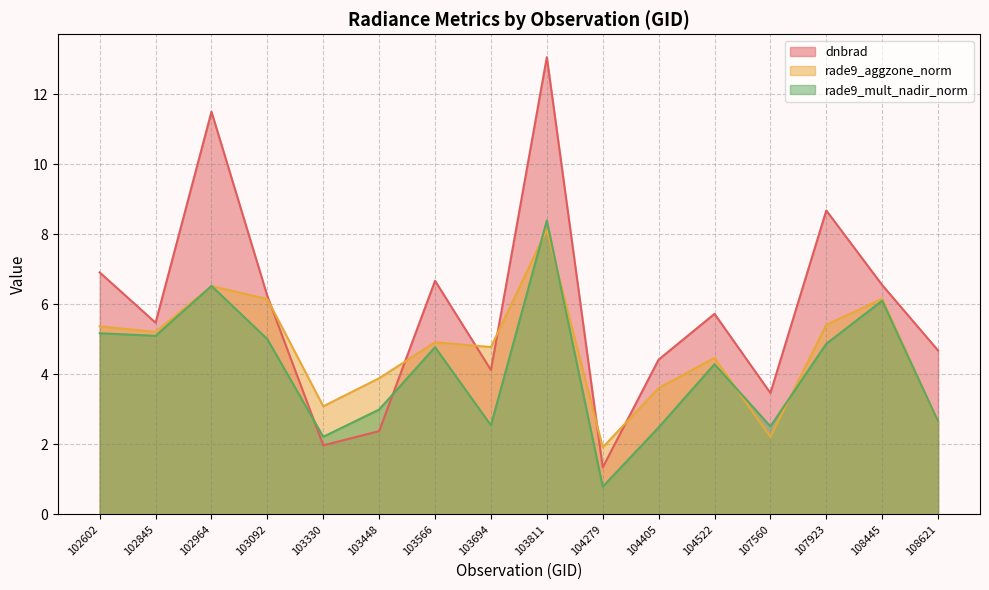

What is the average value of the rade9_aggzone_norm series?

4.6